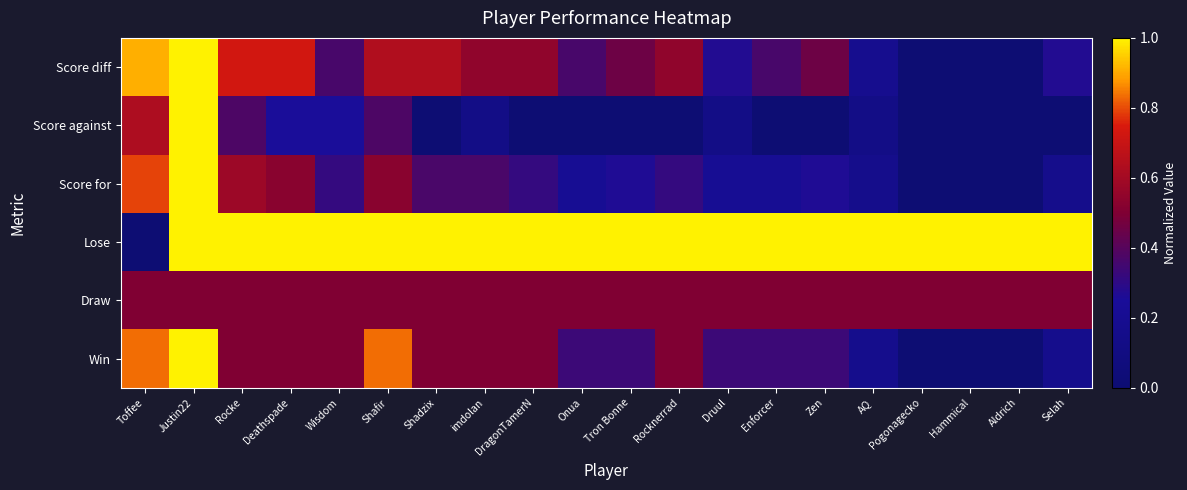

Reading left to right, list all the values displayed in this chart.

Win: Toffee=0.8	Justin22=1.0	Rocke=0.5	Deathspade=0.5	Wisdom=0.5	Shafir=0.8	Shadzix=0.5	imdolan=0.5	DragonTamerN=0.5	Onua=0.3	Tron Bonne=0.3	Rocknerrad=0.5	Druul=0.3	Enforcer=0.3	Zen=0.3	AQ=0.2	Pogonagecko=0.0	Hammical=0.0	Aldrich=0.0	Selah=0.2
Draw: Toffee=0.5	Justin22=0.5	Rocke=0.5	Deathspade=0.5	Wisdom=0.5	Shafir=0.5	Shadzix=0.5	imdolan=0.5	DragonTamerN=0.5	Onua=0.5	Tron Bonne=0.5	Rocknerrad=0.5	Druul=0.5	Enforcer=0.5	Zen=0.5	AQ=0.5	Pogonagecko=0.5	Hammical=0.5	Aldrich=0.5	Selah=0.5
Lose: Toffee=0.0	Justin22=1.0	Rocke=1.0	Deathspade=1.0	Wisdom=1.0	Shafir=1.0	Shadzix=1.0	imdolan=1.0	DragonTamerN=1.0	Onua=1.0	Tron Bonne=1.0	Rocknerrad=1.0	Druul=1.0	Enforcer=1.0	Zen=1.0	AQ=1.0	Pogonagecko=1.0	Hammical=1.0	Aldrich=1.0	Selah=1.0
Score for: Toffee=0.8	Justin22=1.0	Rocke=0.6	Deathspade=0.5	Wisdom=0.3	Shafir=0.5	Shadzix=0.4	imdolan=0.4	DragonTamerN=0.3	Onua=0.2	Tron Bonne=0.3	Rocknerrad=0.3	Druul=0.2	Enforcer=0.2	Zen=0.3	AQ=0.2	Pogonagecko=0.0	Hammical=0.0	Aldrich=0.0	Selah=0.2
Score against: Toffee=0.6	Justin22=1.0	Rocke=0.4	Deathspade=0.2	Wisdom=0.2	Shafir=0.4	Shadzix=0.0	imdolan=0.1	DragonTamerN=0.0	Onua=0.0	Tron Bonne=0.0	Rocknerrad=0.0	Druul=0.1	Enforcer=0.0	Zen=0.0	AQ=0.1	Pogonagecko=0.0	Hammical=0.0	Aldrich=0.0	Selah=0.0
Score diff: Toffee=0.9	Justin22=1.0	Rocke=0.7	Deathspade=0.7	Wisdom=0.4	Shafir=0.6	Shadzix=0.6	imdolan=0.5	DragonTamerN=0.5	Onua=0.4	Tron Bonne=0.5	Rocknerrad=0.5	Druul=0.3	Enforcer=0.4	Zen=0.5	AQ=0.2	Pogonagecko=0.0	Hammical=0.0	Aldrich=0.0	Selah=0.3